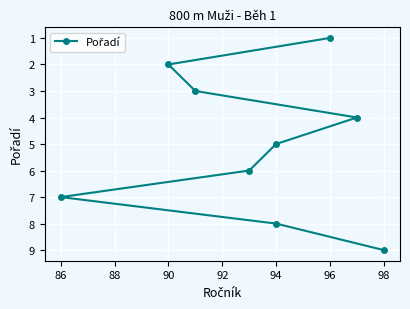

What is the ratio of the value at 90 to the value at 88?

1.3